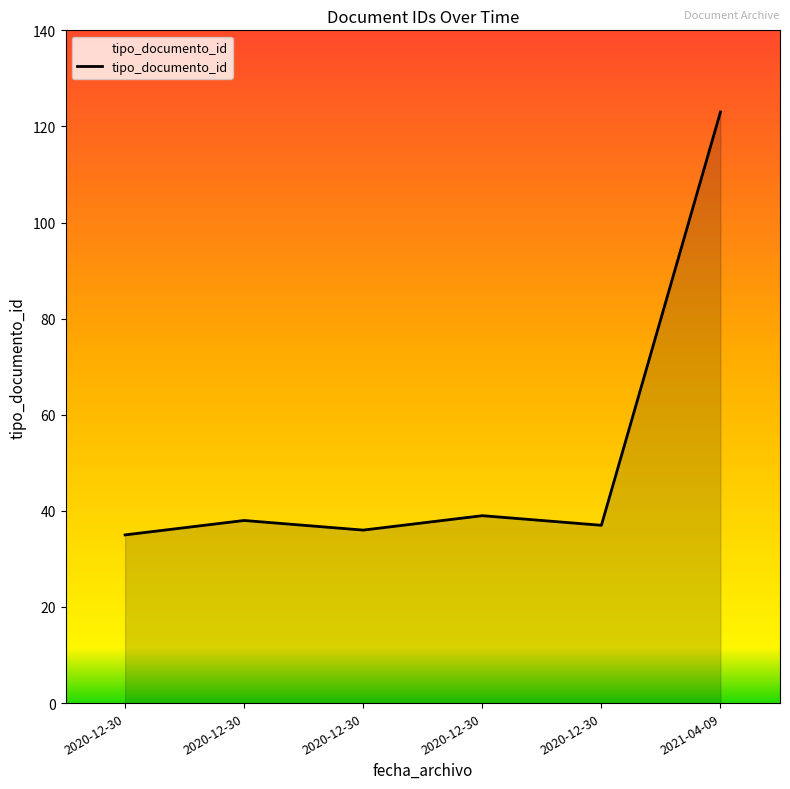

Does the chart have visible grid lines?

No